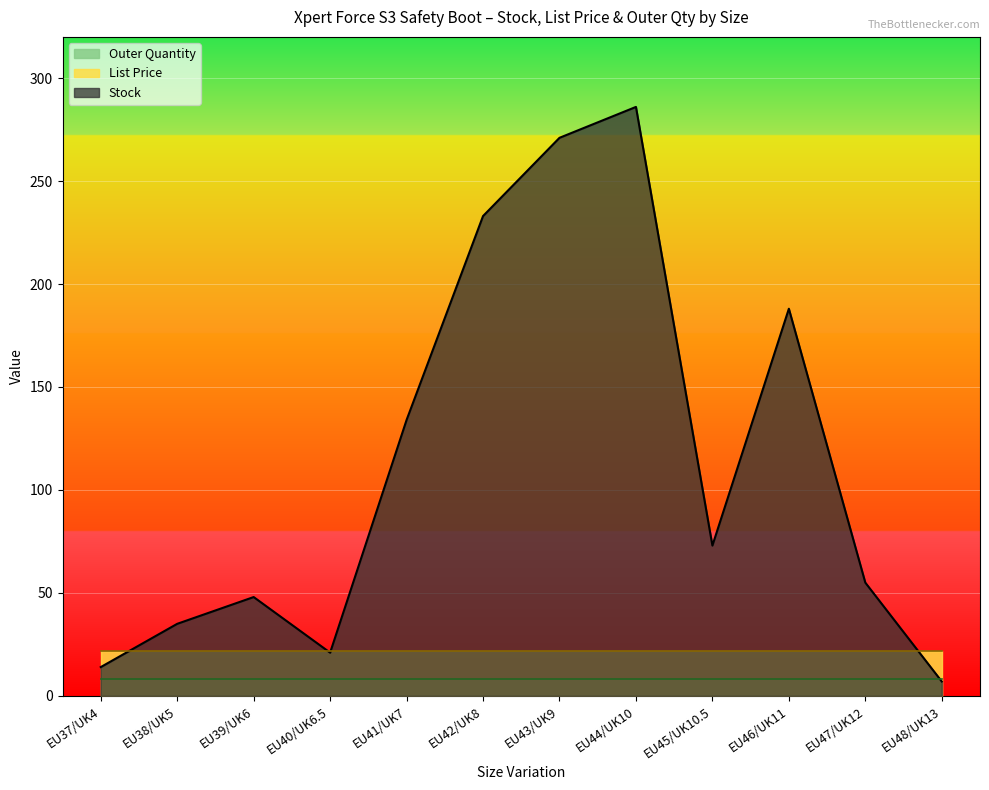

How many intersections are there between Stock and Outer Quantity?

1